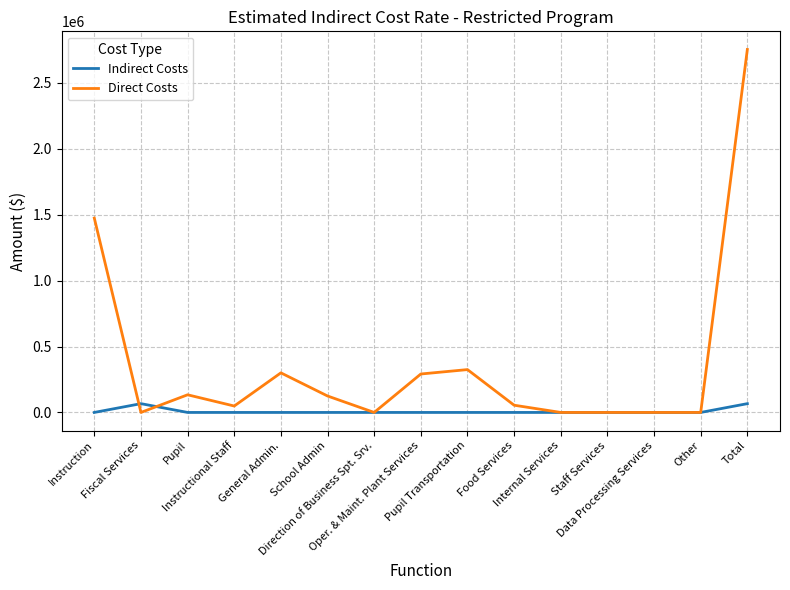

Which series has the largest total across all categories?

Direct Costs